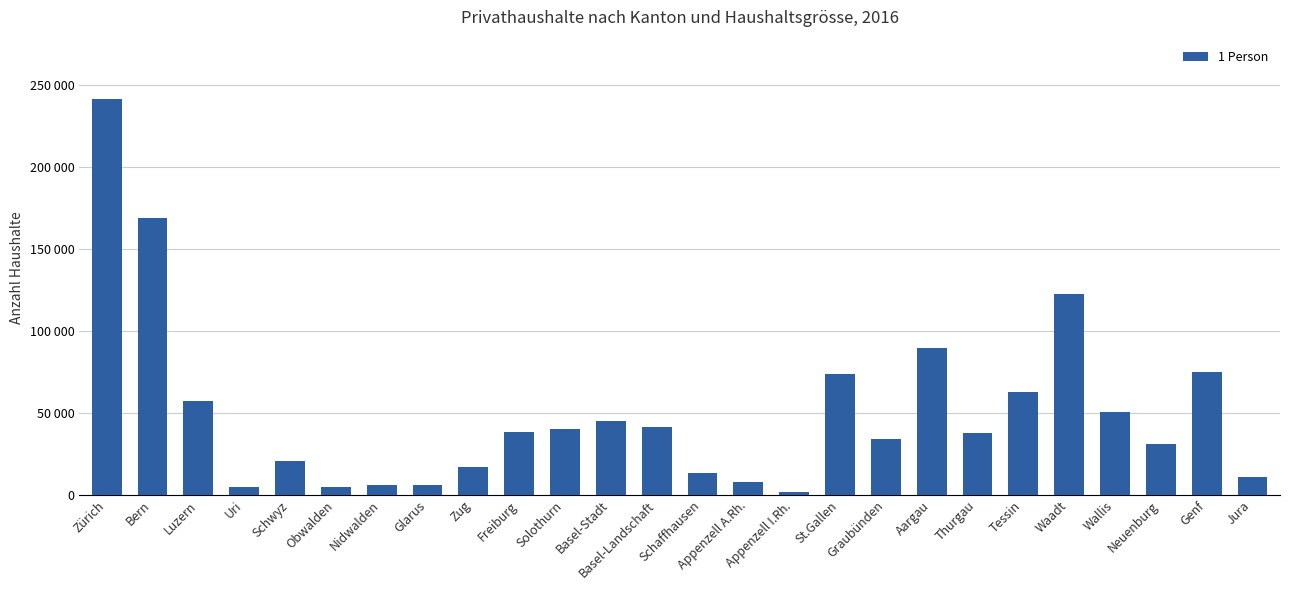

Where does the data first go above 37985?

Zürich